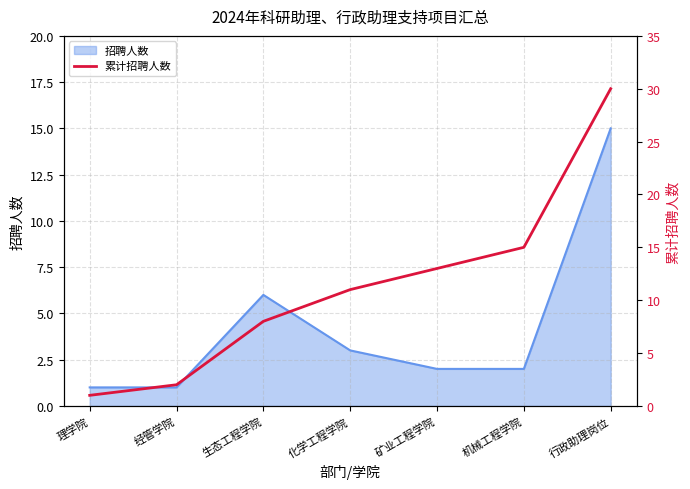

Is it true that the value at 生态工程学院 is 11?

False